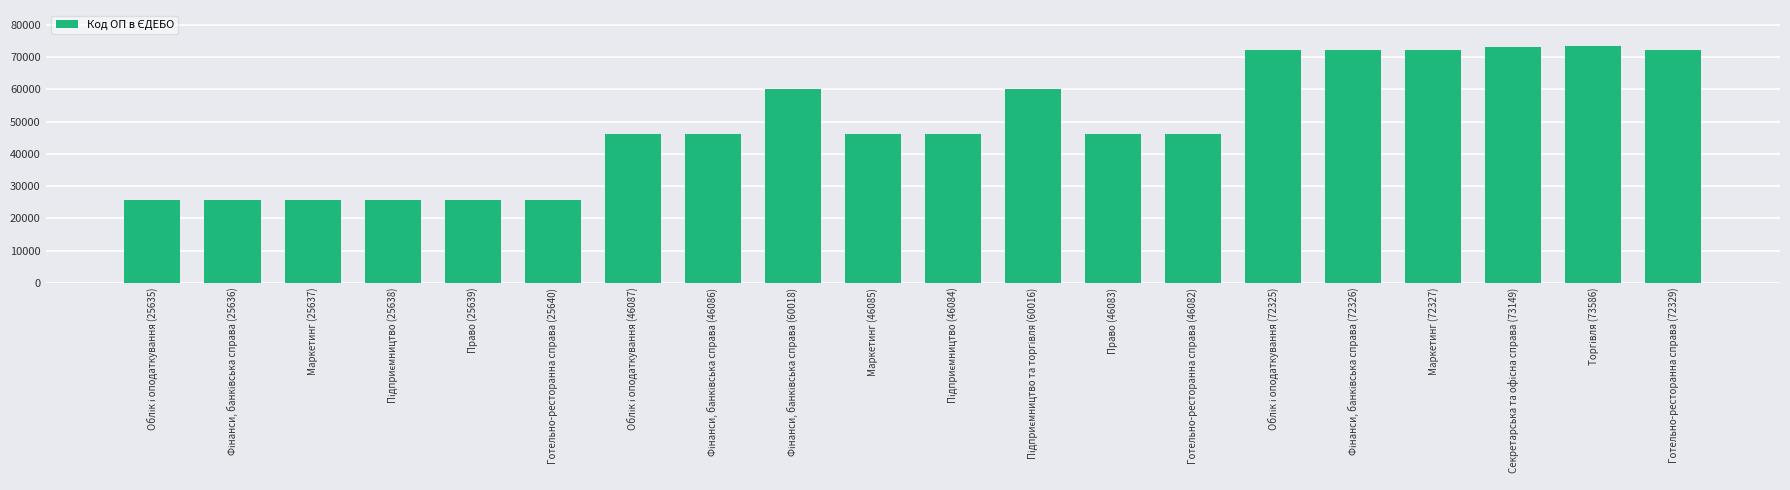

What is the average value?

49320